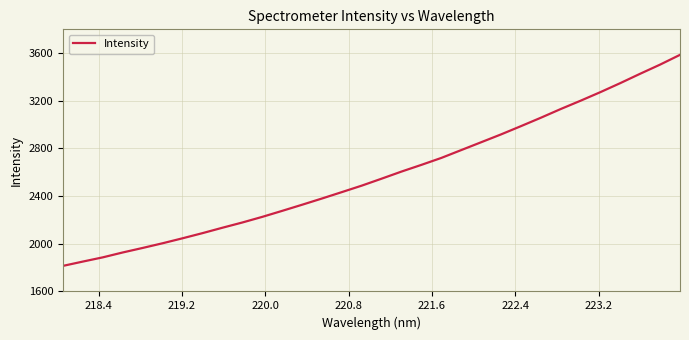

What is the maximum value shown in the chart?

3585.9